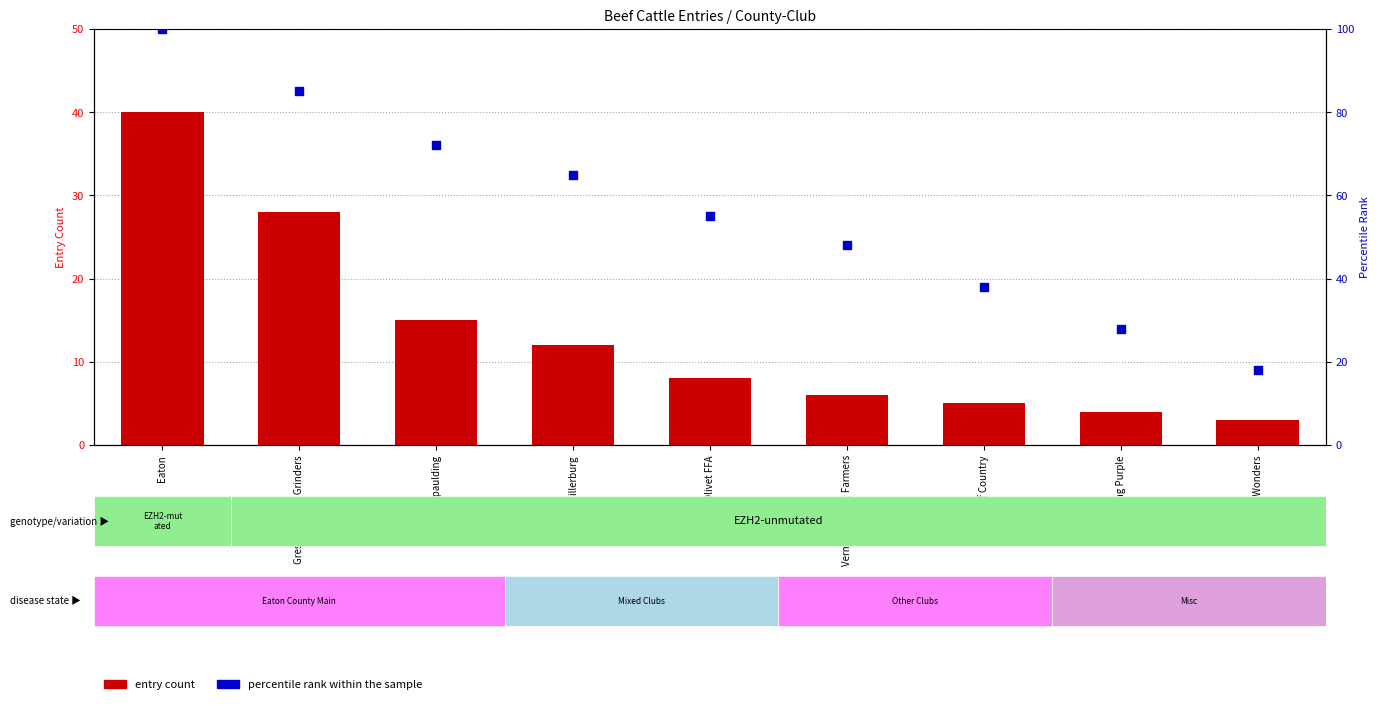

Which series contains the highest Y value?

percentile rank within the sample